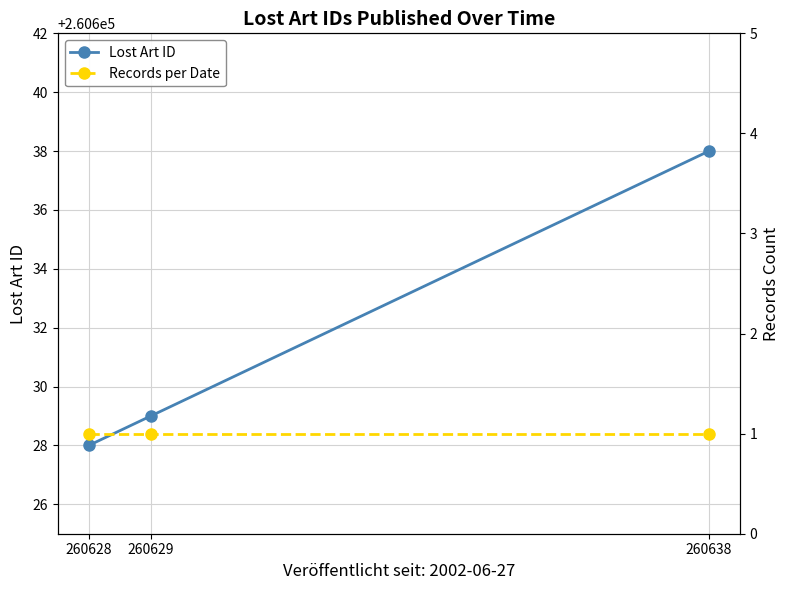

Is it true that Lost Art ID equals 378095 at 260638?

False